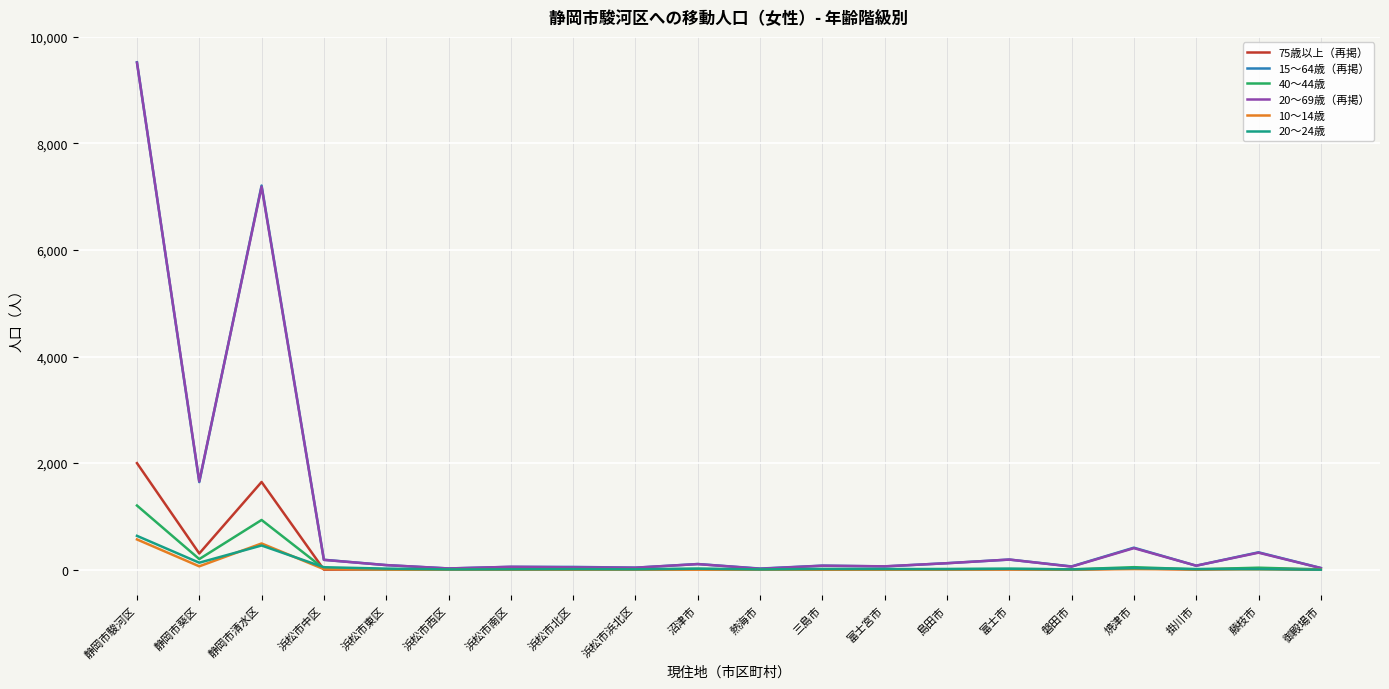

The value of 75歳以上（再掲） at 三島市 is -1067. True or false?

False